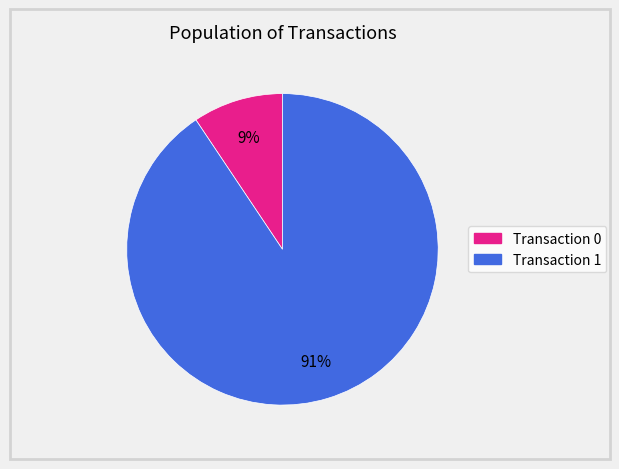

Is there any slice that represents more than half of the pie?

Yes